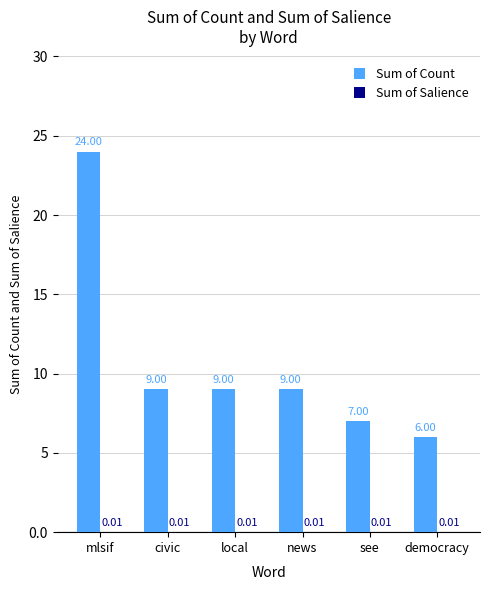

At which category does the chart reach its peak across all series?

mlsif